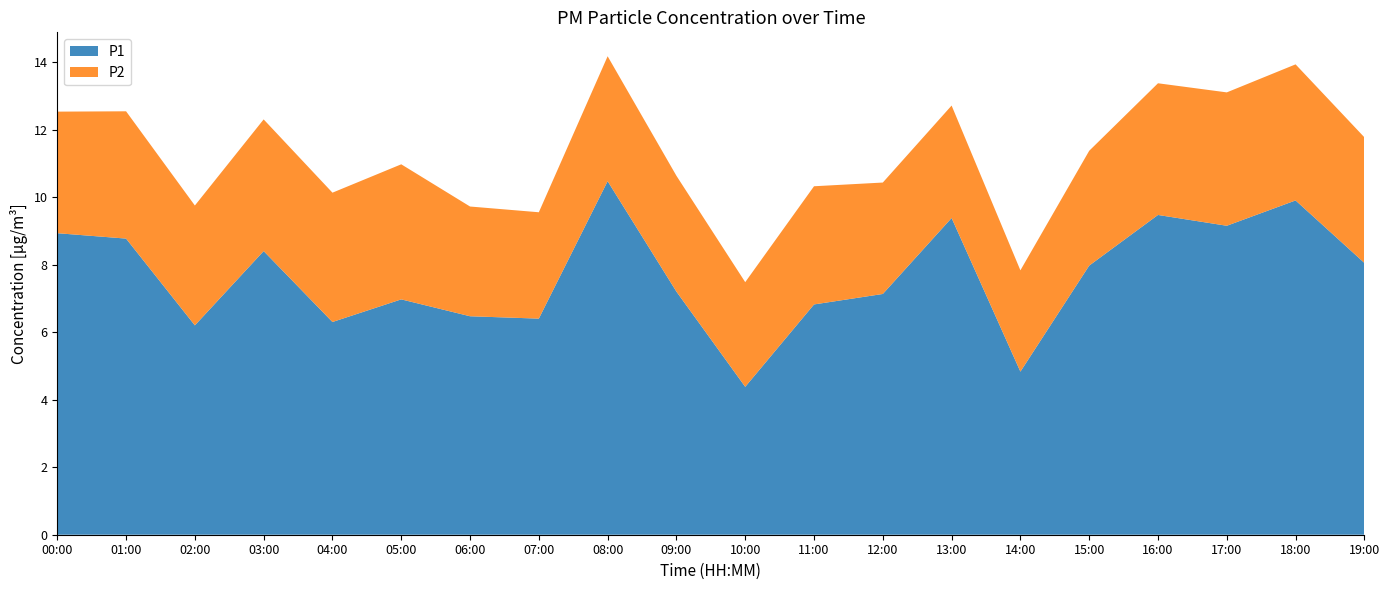

Reading left to right, what are all the values shown in this chart?

P1: 8.9	8.8	6.2	8.4	6.3	7.0	6.5	6.4	10.5	7.2	4.4	6.8	7.1	9.4	4.8	8.0	9.5	9.2	9.9	8.1
P2: 3.6	3.8	3.5	3.9	3.8	4.0	3.2	3.1	3.7	3.4	3.1	3.5	3.3	3.3	3.0	3.4	3.9	4.0	4.0	3.7